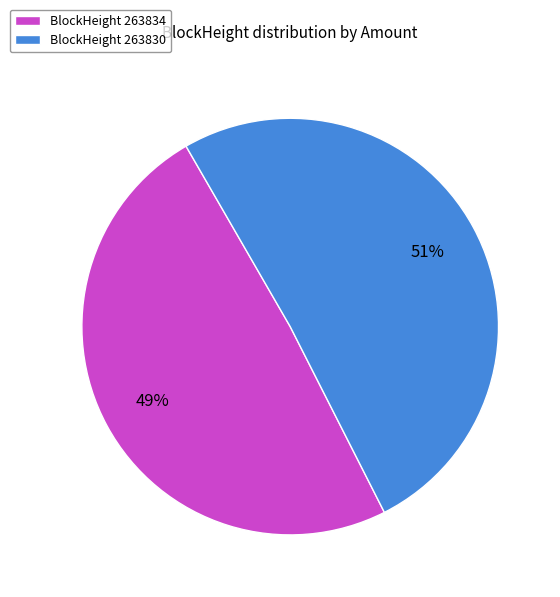

What is the smallest slice in the pie chart?

BlockHeight 263834